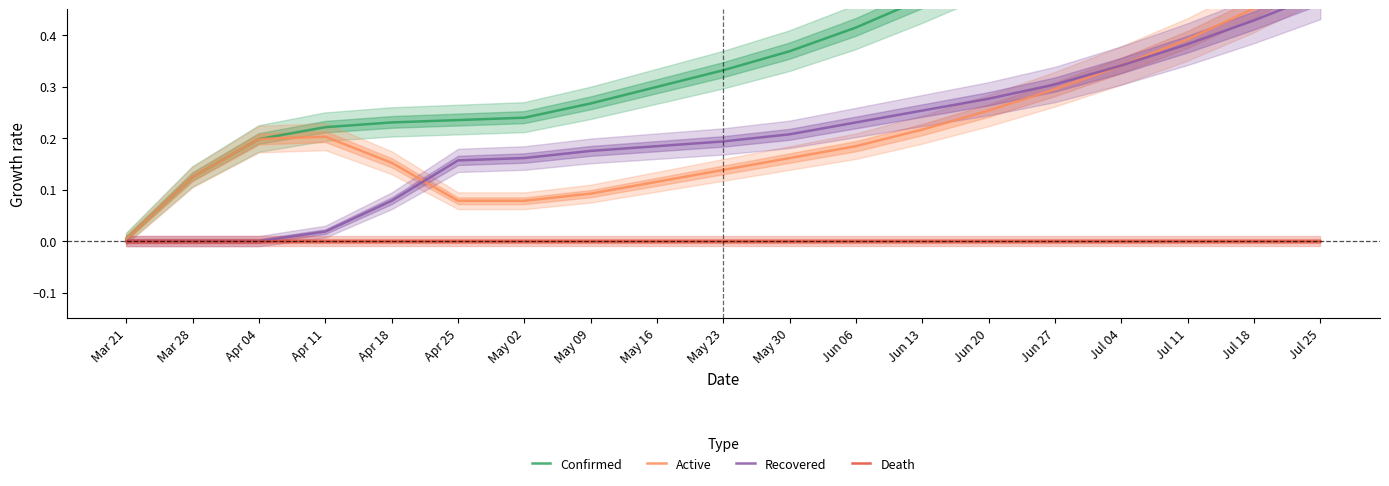

Does the chart have visible grid lines?

No